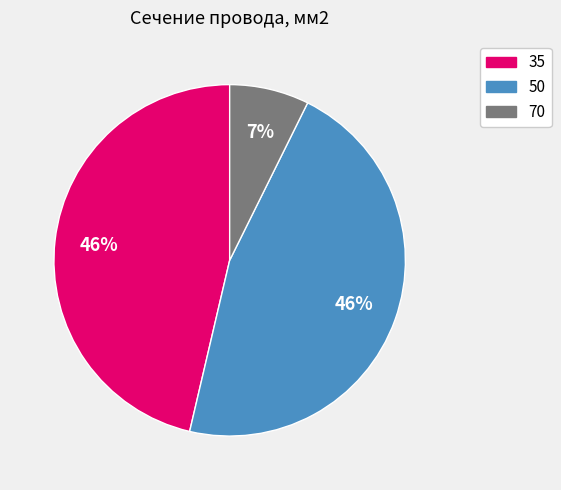

What percentage is the 70 slice, to the nearest percent?

7%